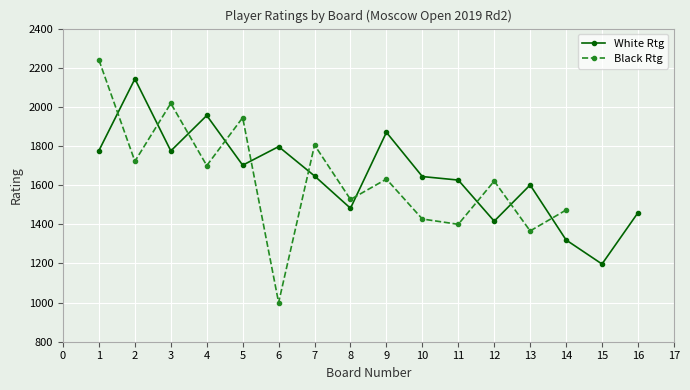

What are all the series names shown in the legend?

White Rtg, Black Rtg